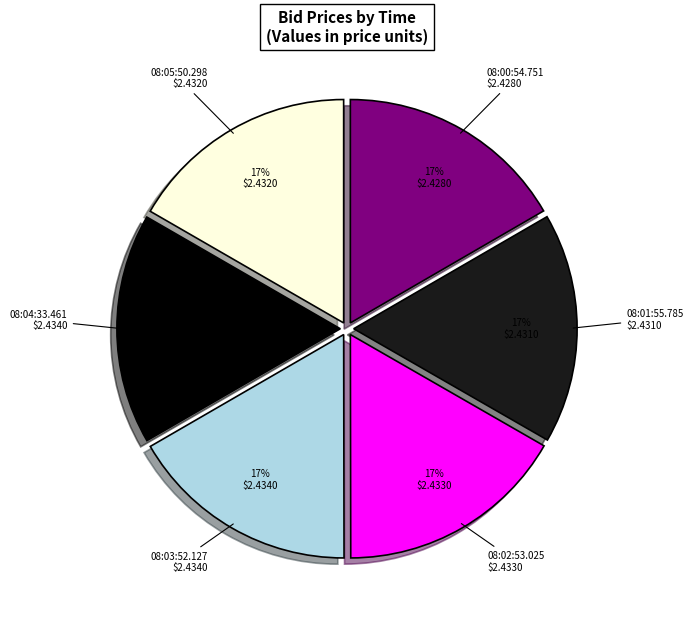

The 08:03:52.127 slice represents 17% of the pie. True or false?

True